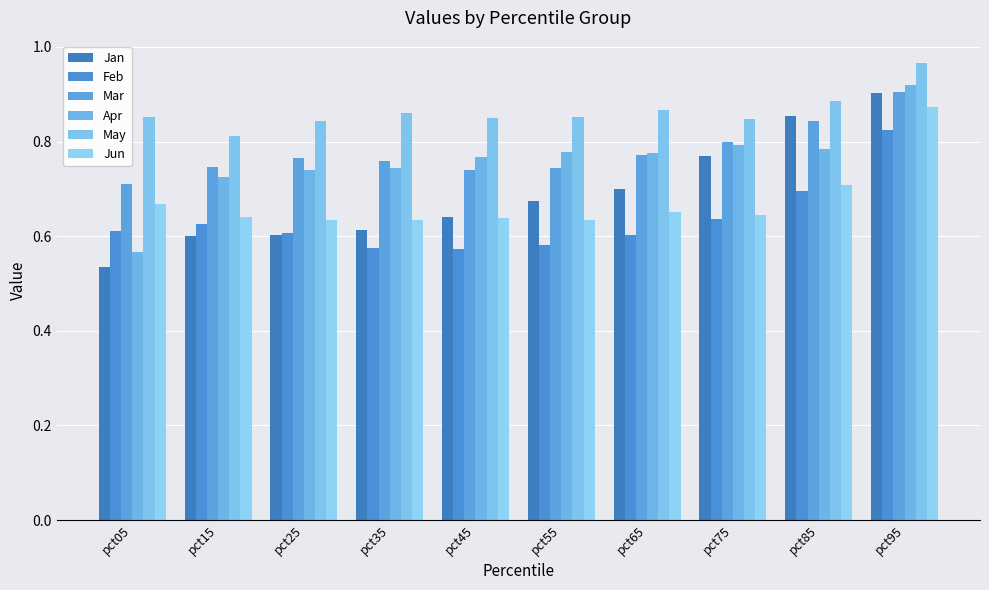

What is the difference between the maximum and minimum values in the Mar series?

0.2